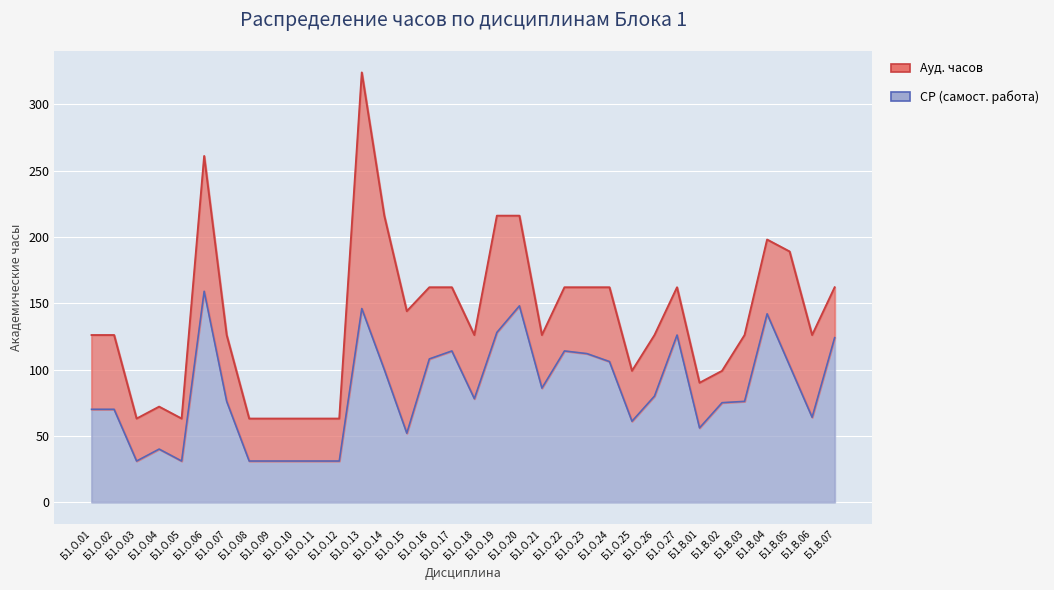

Is it true that the value at Б1.О.06 is 90?

False